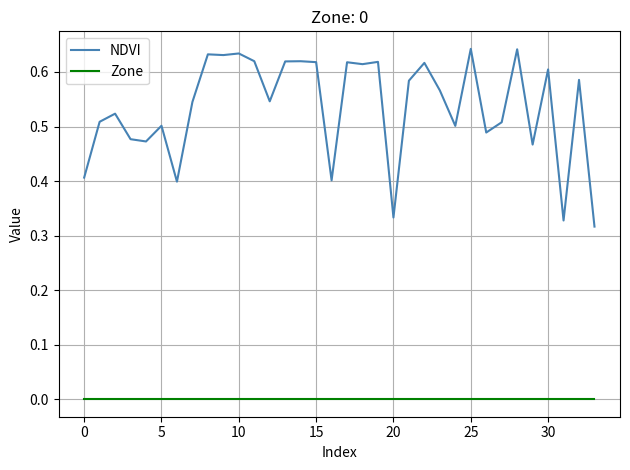

Rank the series by their average value, from highest to lowest.

NDVI, Zone